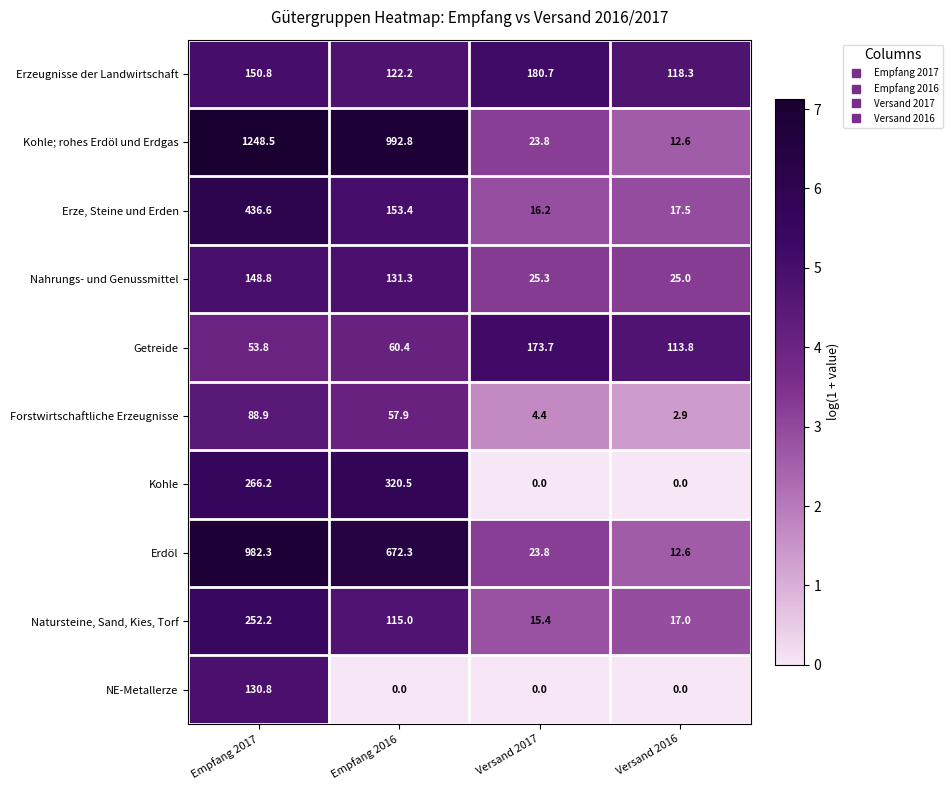

What is the total value across all series at Versand 2016?

319.7